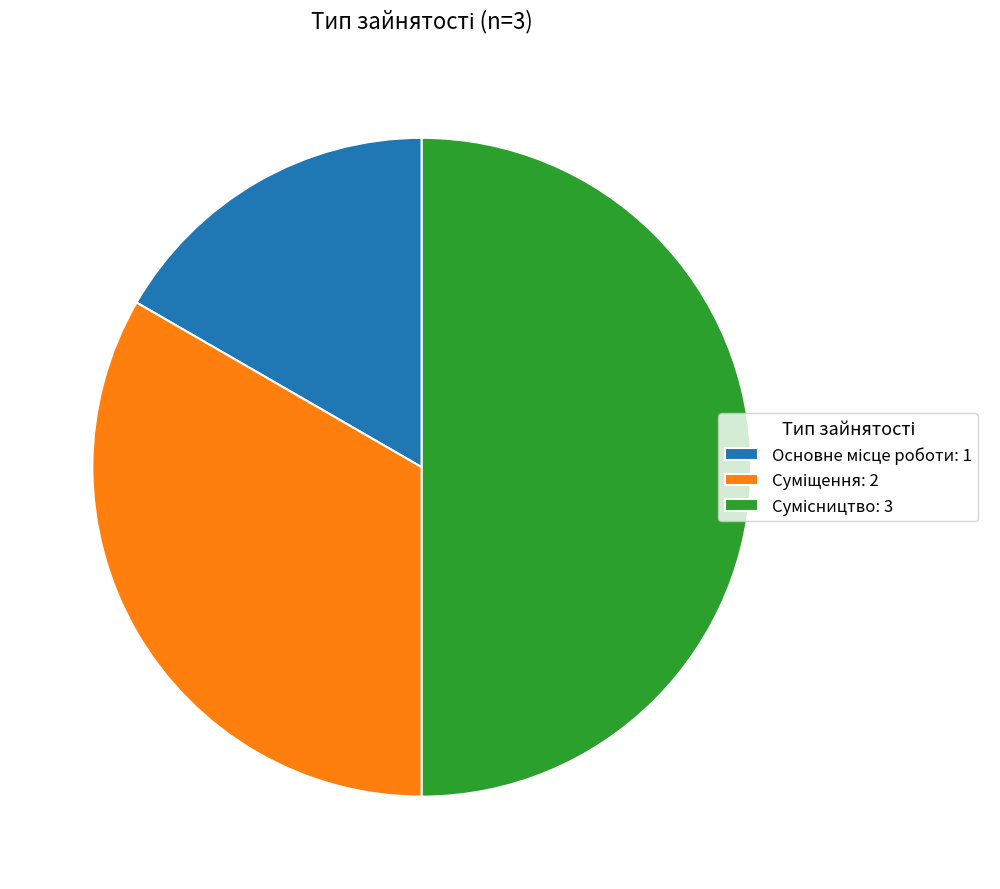

How many slices are in this pie chart?

3